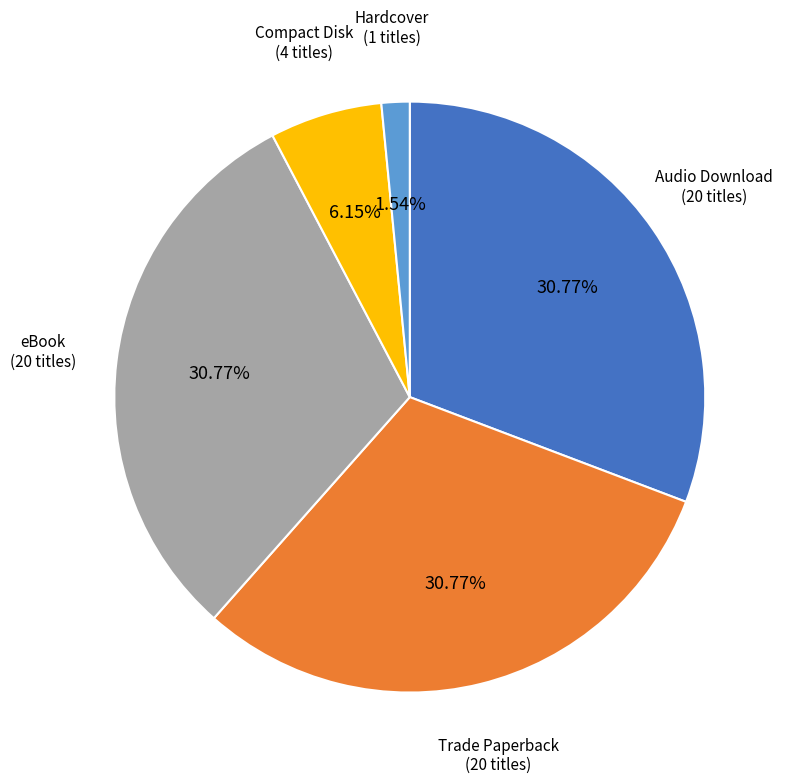

Is there a majority slice in this chart?

No